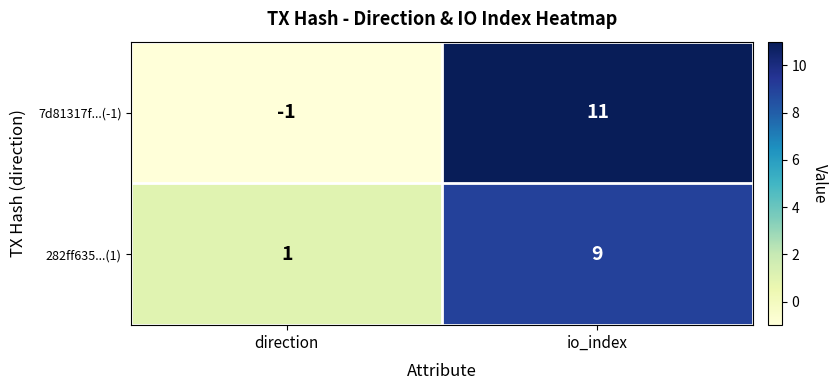

What is the difference between the 282ff635...(1) values at io_index and direction?

8